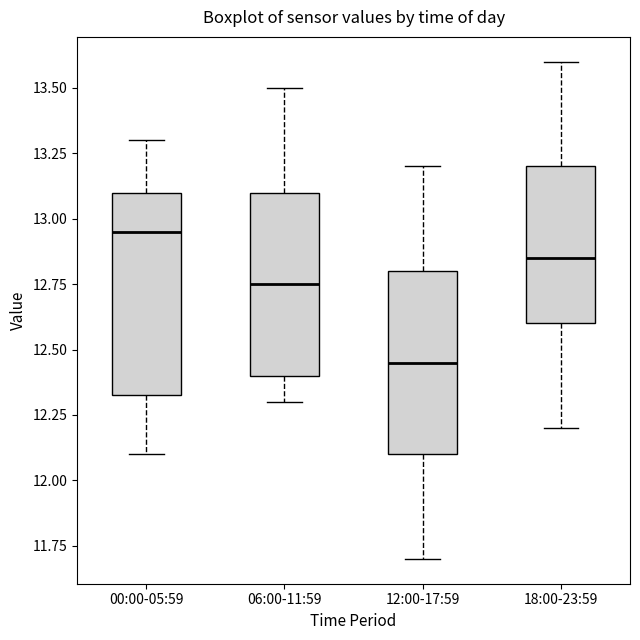

Reading left to right, transcribe this box plot: for each box, give where its median line is, the range the box spans, and where its two whiskers end, as read against the y-axis. The values are not printed on the chart, so give them approximately, as read against the axis.

00:00-05:59: median 12.95, box 12.35 to 13.10, whiskers 12.10 to 13.30
06:00-11:59: median 12.75, box 12.40 to 13.10, whiskers 12.30 to 13.50
12:00-17:59: median 12.45, box 12.10 to 12.80, whiskers 11.70 to 13.20
18:00-23:59: median 12.85, box 12.60 to 13.20, whiskers 12.20 to 13.60